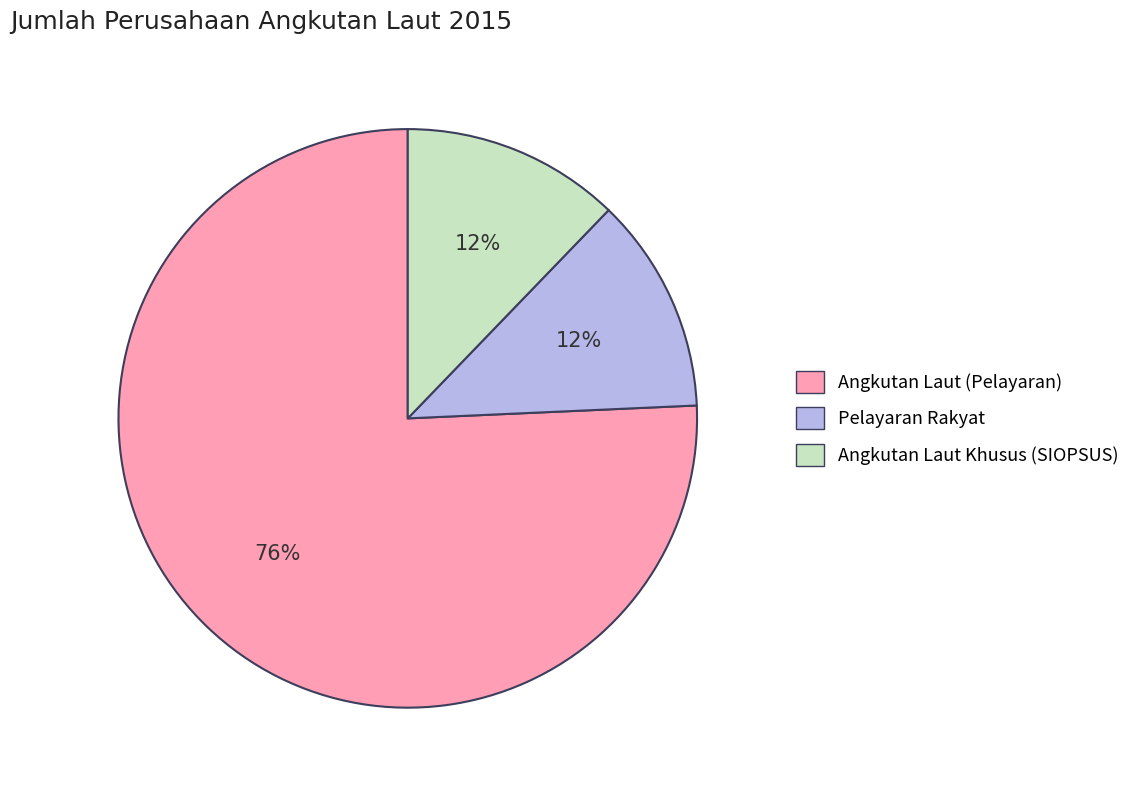

What is the ratio of the value at Angkutan Laut (Pelayaran) to the value at Pelayaran Rakyat?

6.3